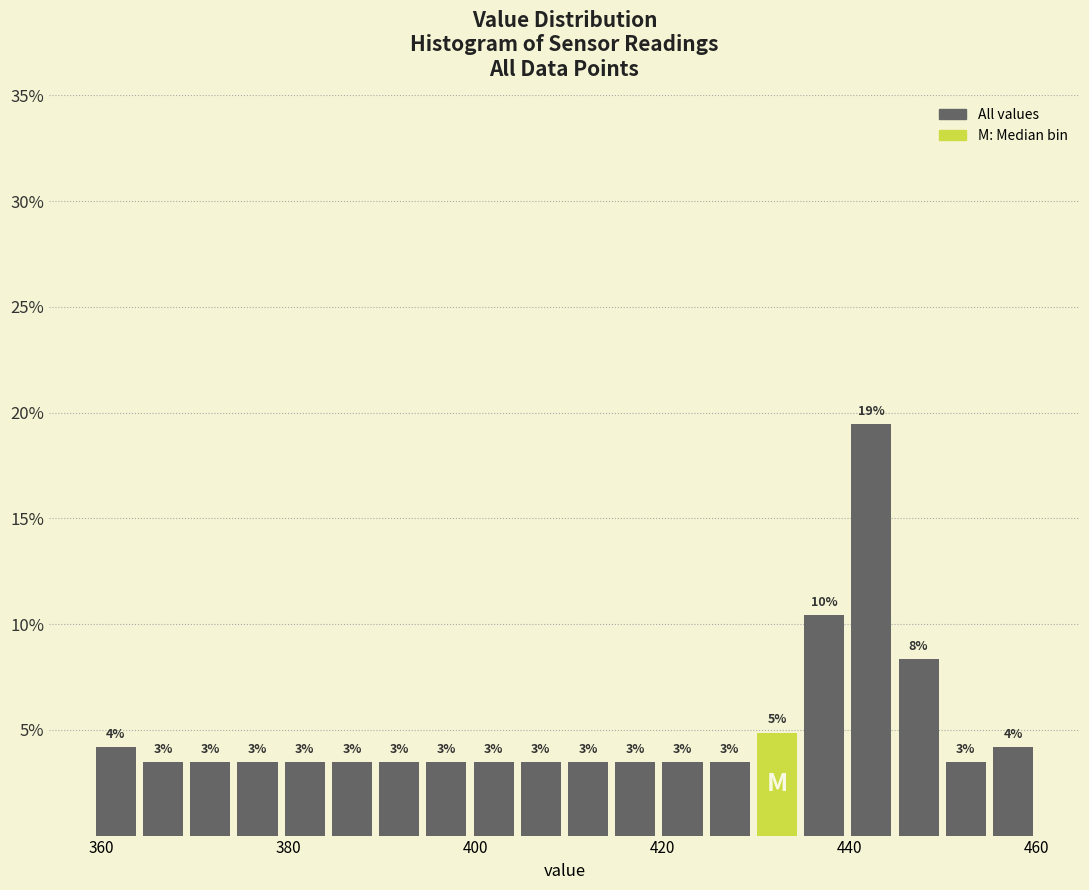

Around what value on the x-axis is the tallest bar? Give the approximate position of its centre, as read against the axis.

442